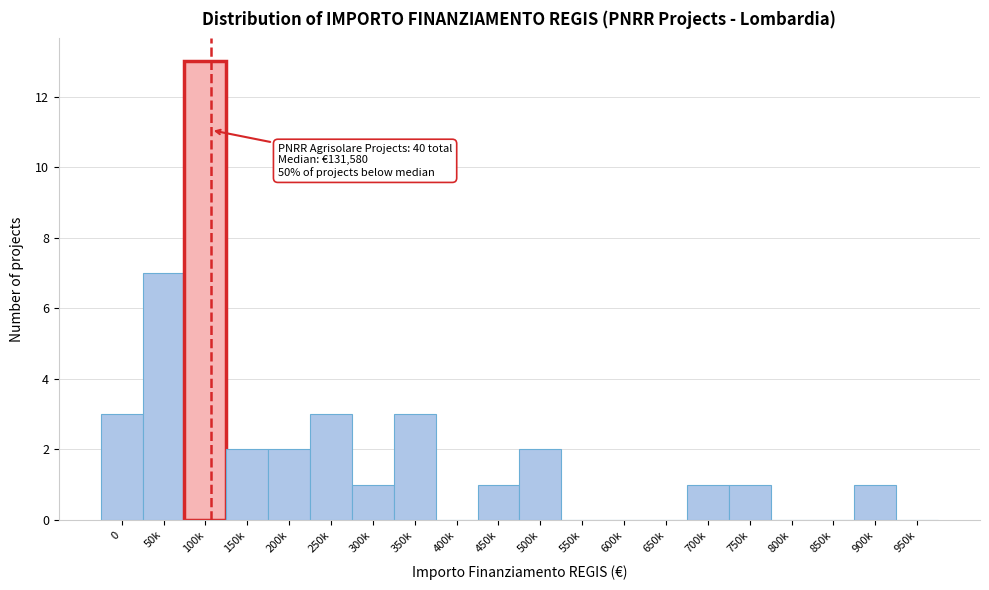

Reading right to left, transcribe all the data shown in this chart.

950k=0	900k=1	850k=0	800k=0	750k=1	700k=1	650k=0	600k=0	550k=0	500k=2	450k=1	400k=0	350k=3	300k=1	250k=3	200k=2	150k=2	100k=13	50k=7	0=3